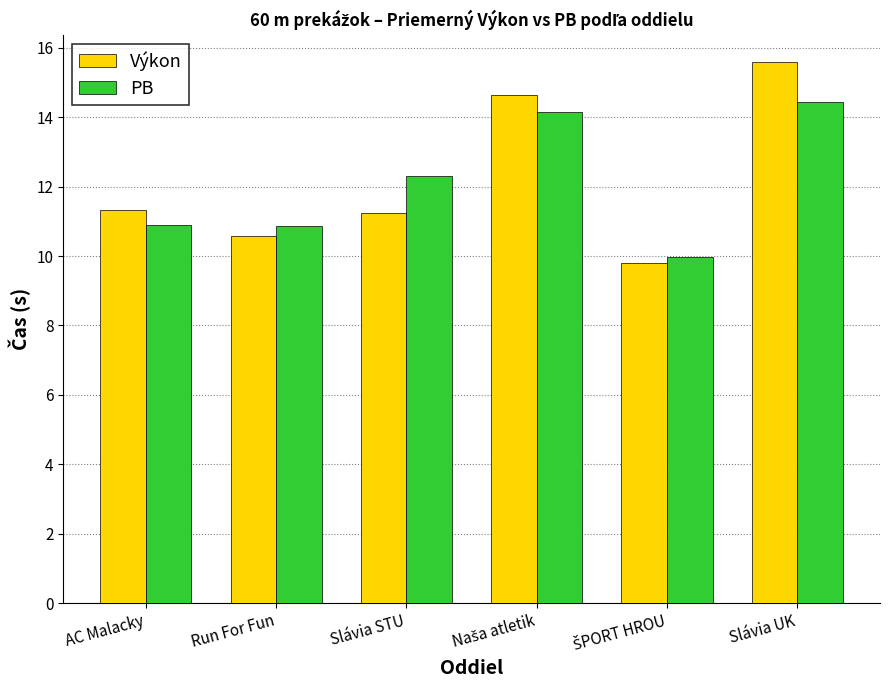

True or false: Výkon has a value of 10.6 at Run For Fun.

True